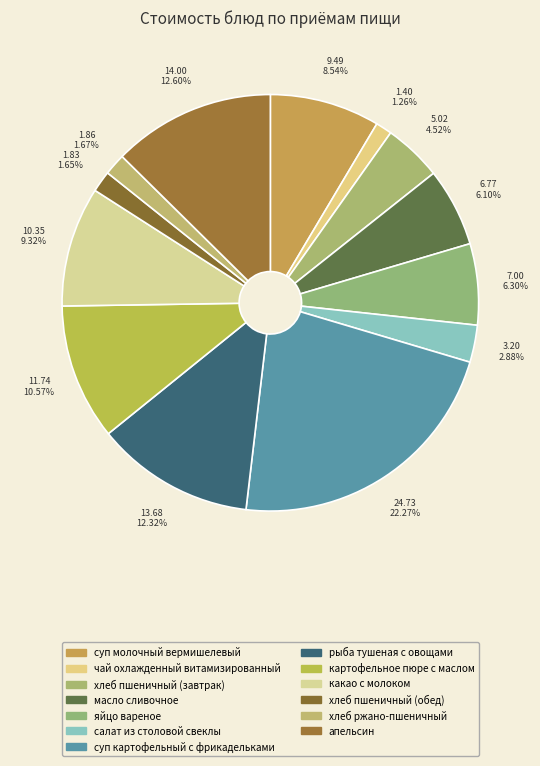

Which category has the smallest portion of the pie?

чай охлажденный витамизированный